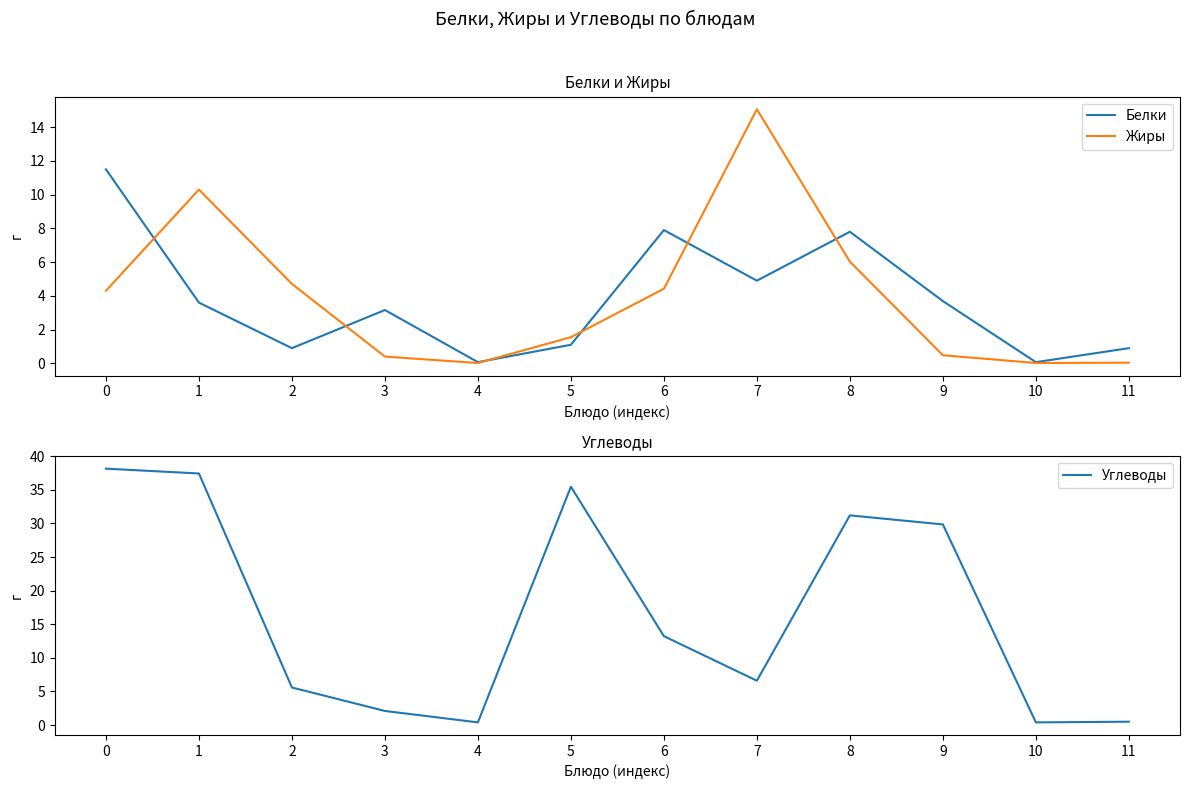

List the series in order of their peak value, lowest first.

Белки, Жиры, Углеводы